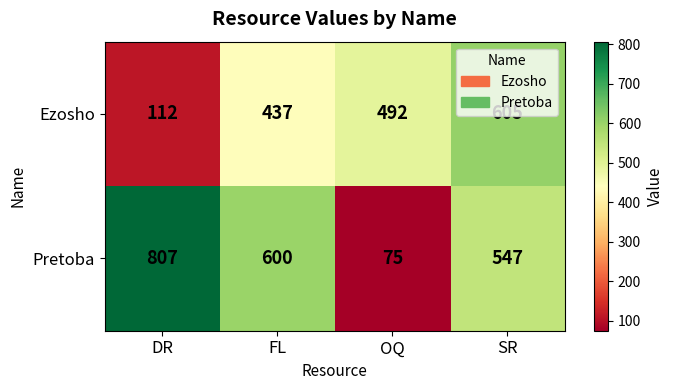

What is the sum of all Pretoba values?

2029